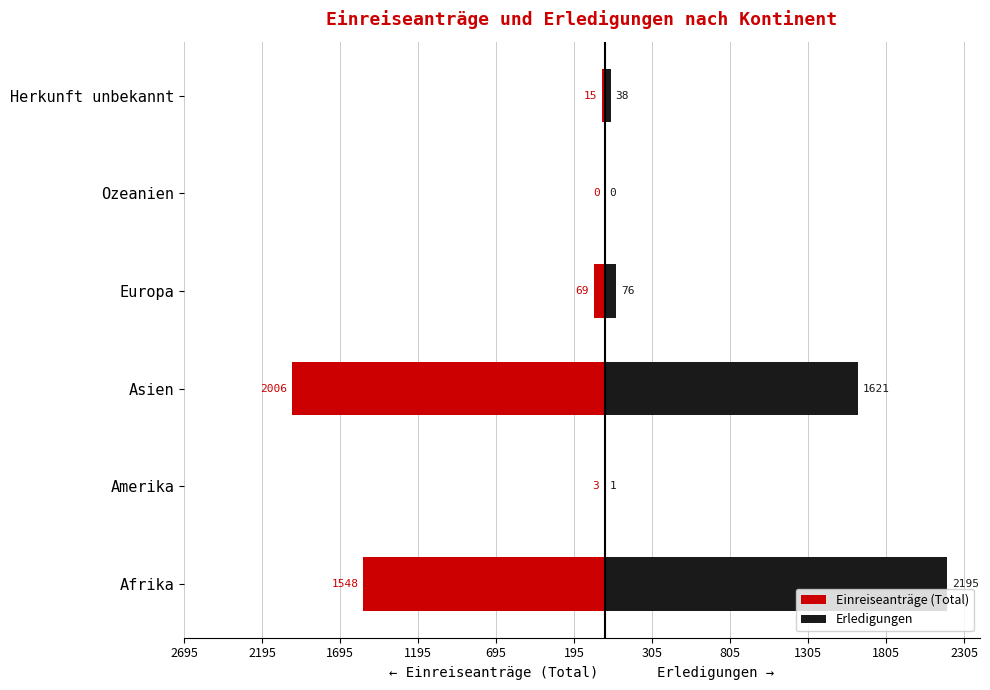

What is the value of the Erledigungen bar at the 4th from the left?

76